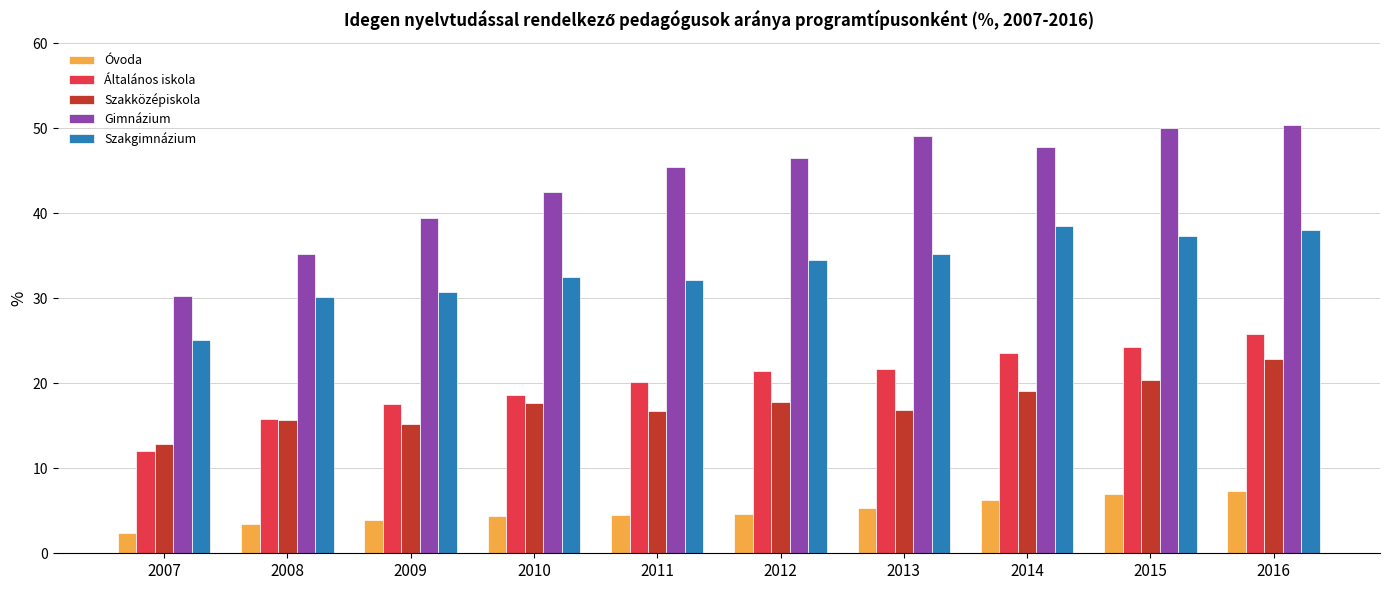

How many distinct data groups are displayed?

5